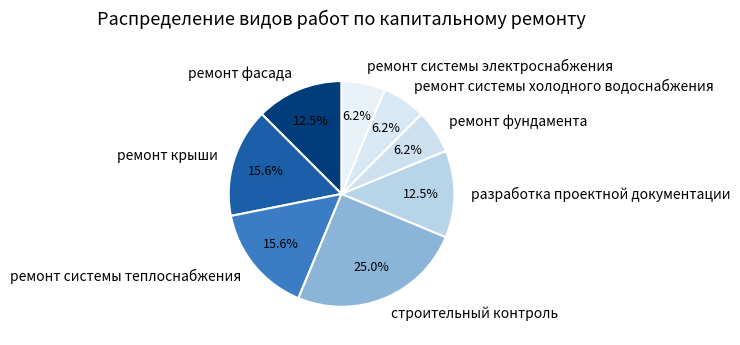

The ремонт системы холодного водоснабжения slice represents 6% of the pie. True or false?

True